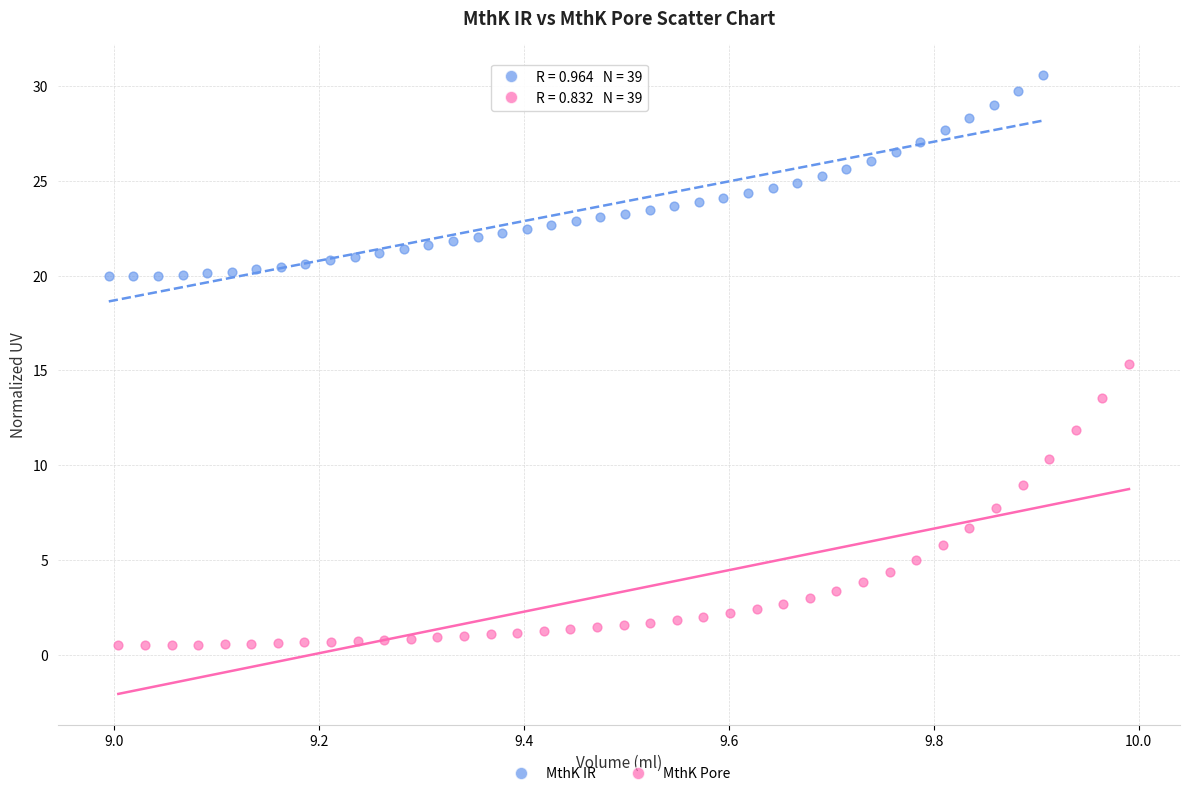

Which series contains the highest Y value?

MthK IR